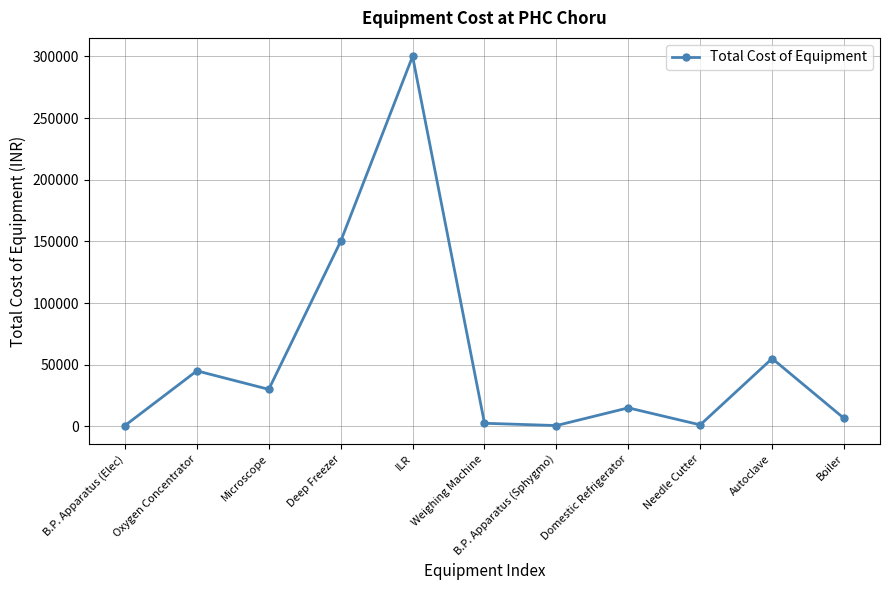

How many points are higher than both their immediate neighbors (excluding endpoints)?

4